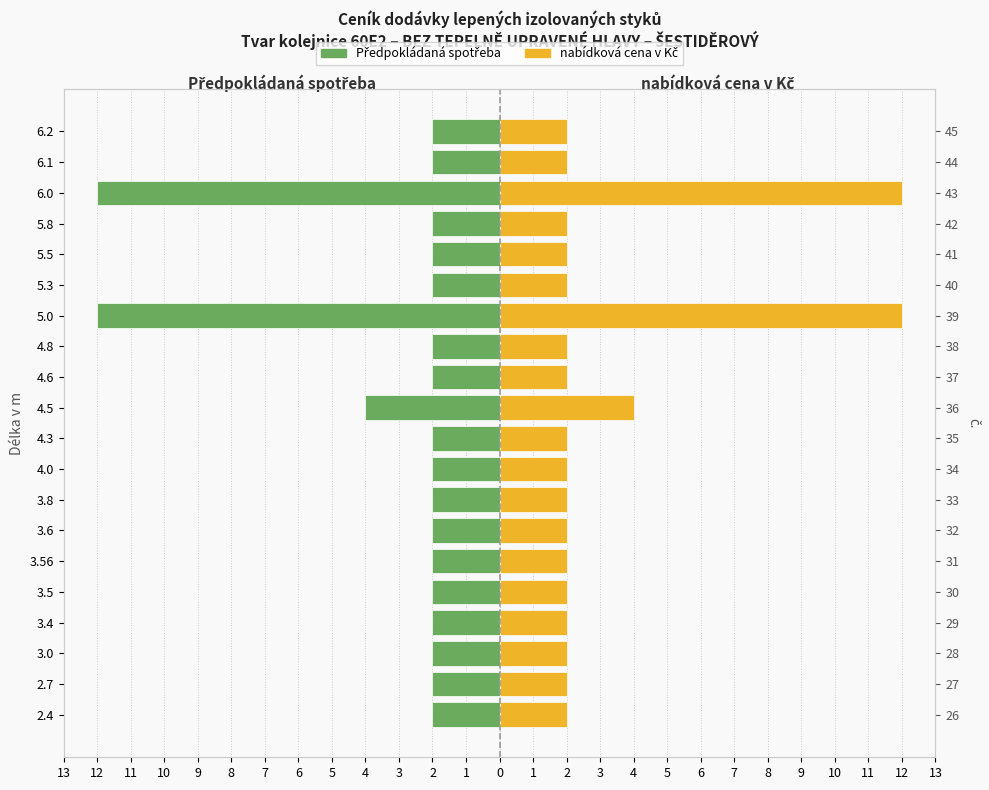

Reading right to left, what are all the values shown in this chart?

Předpokládaná spotřeba: -2	-2	-12	-2	-2	-2	-12	-2	-2	-4	-2	-2	-2	-2	-2	-2	-2	-2	-2	-2
nabídková cena v Kč: 2	2	12	2	2	2	12	2	2	4	2	2	2	2	2	2	2	2	2	2